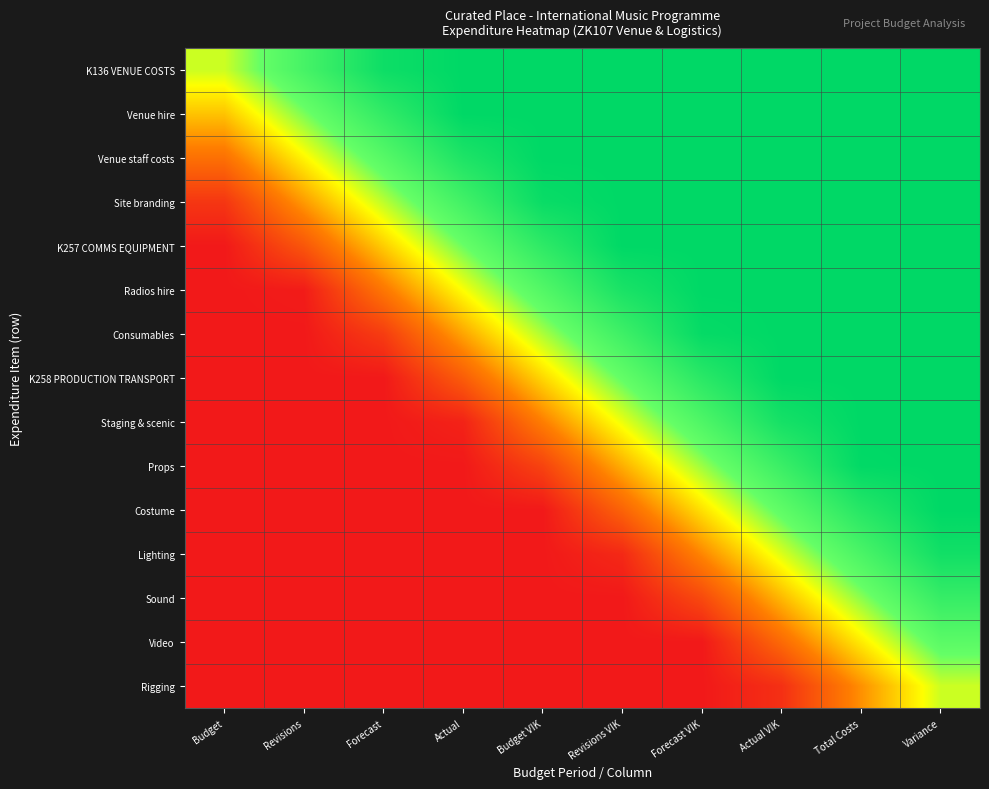

Which series has the largest range (max minus min)?

K257 COMMS EQUIPMENT